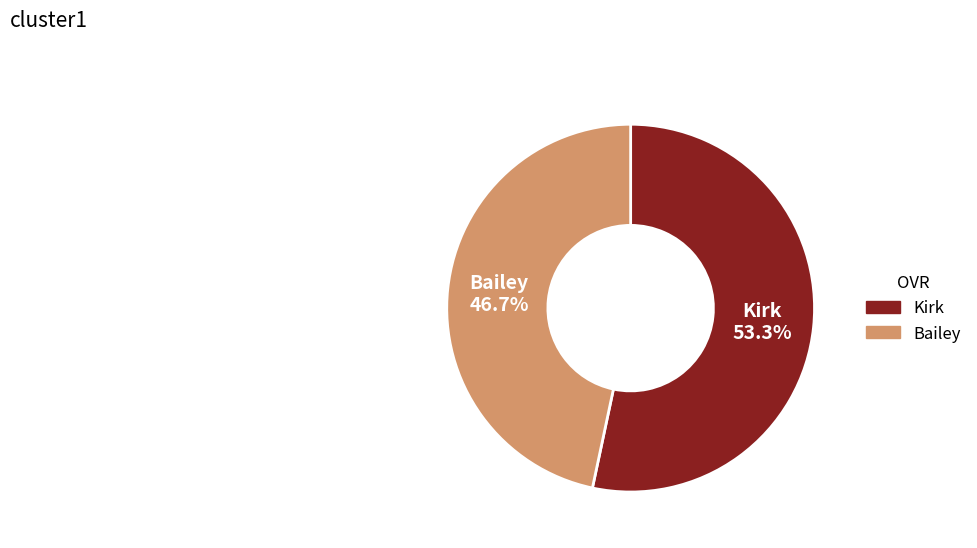

The Kirk slice represents 61% of the pie. True or false?

False